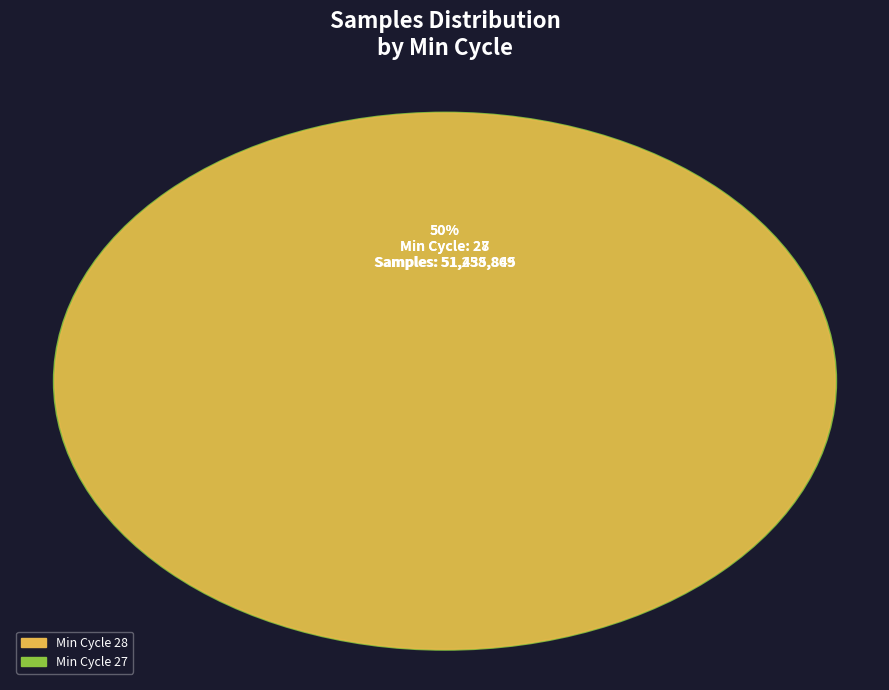

Which has a higher value, 27 or 28?

27